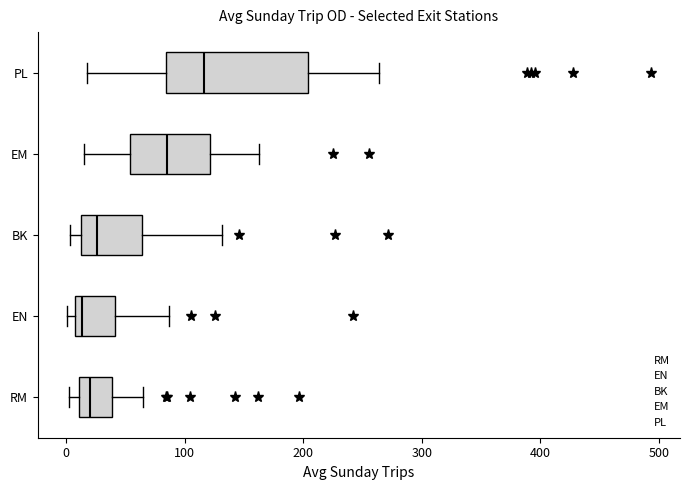

Reading bottom to top, read every box against the x-axis: the position of its median line, the range the box covers, and the ends of its whiskers. The values are not printed on the chart, so give them approximately, as read against the axis.

RM: median 20, box 10 to 40, whiskers 0 to 60
EN: median 10 (just right of the box's left edge), box 10 to 40, whiskers 0 to 90
BK: median 30, box 10 to 60, whiskers 0 to 130
EM: median 90, box 50 to 120, whiskers 10 to 160
PL: median 120, box 80 to 200, whiskers 20 to 260